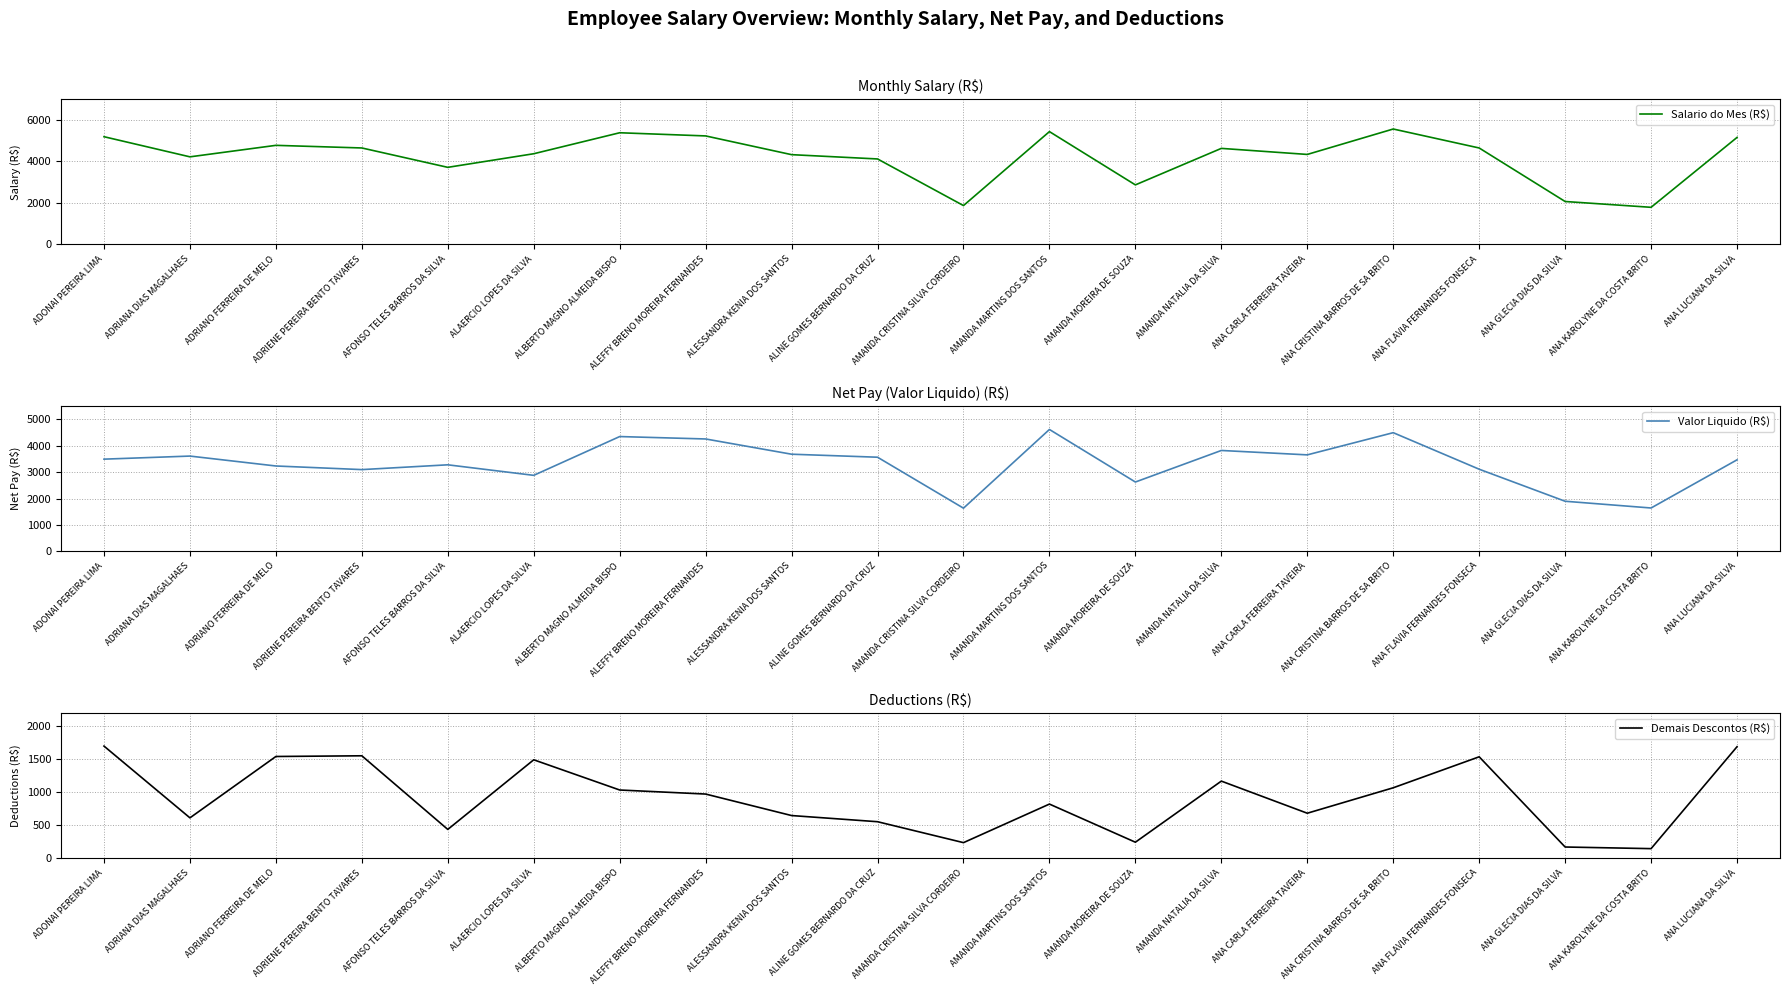

Rank the series by their average value, from lowest to highest.

Demais Descontos (R$), Valor Liquido (R$), Salario do Mes (R$)